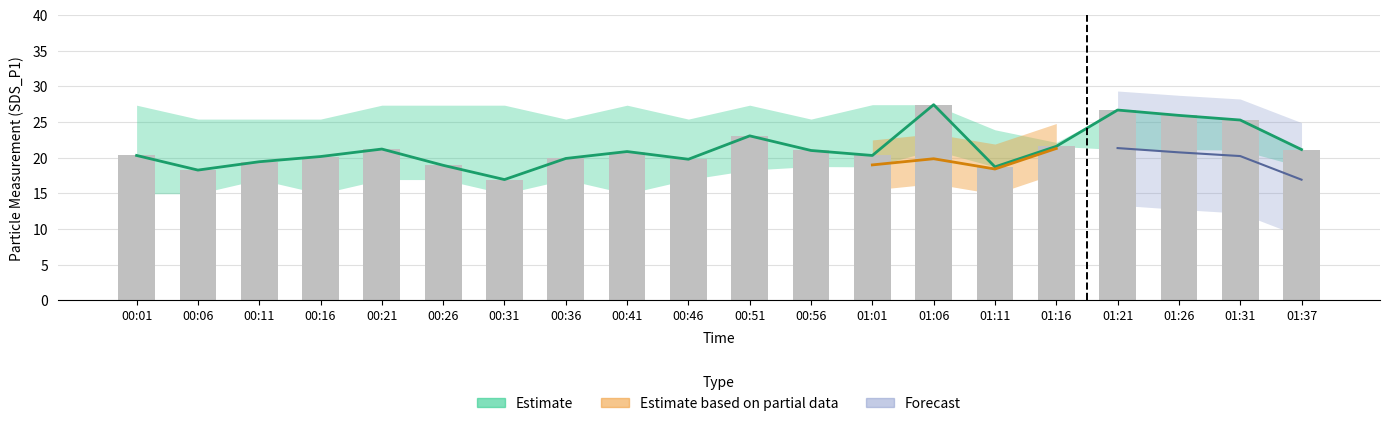

How many values are below 20?

7